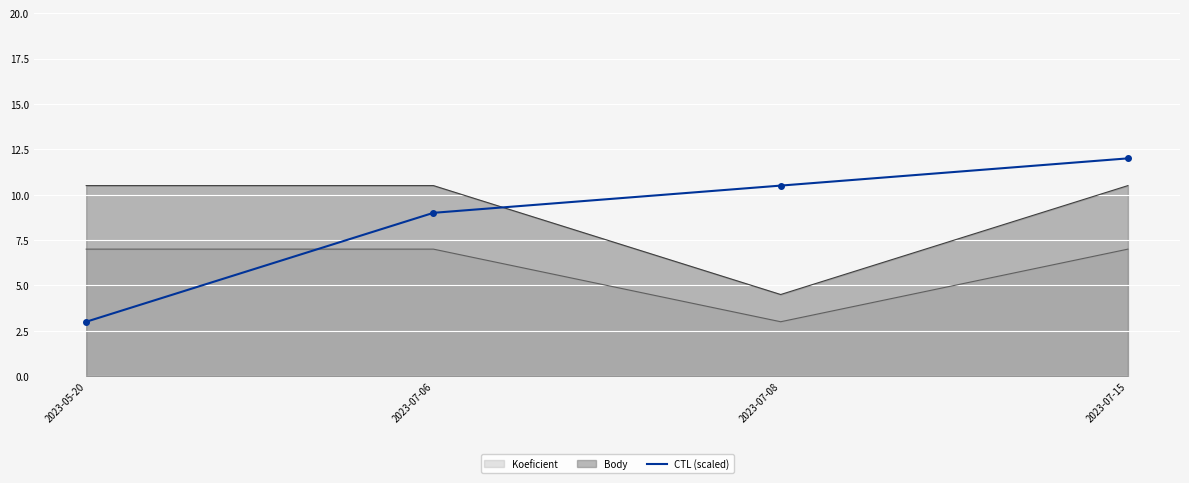

Reading left to right, extract all data points from this chart.

2023-05-20=3.0	2023-07-06=9.0	2023-07-08=10.5	2023-07-15=12.0